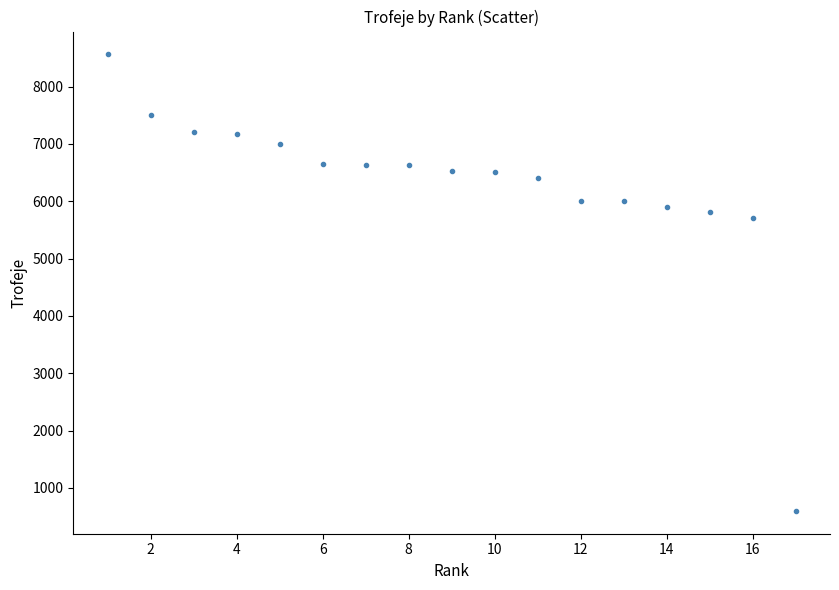

What Y value in the scatter plot is closest to 4580?

5714